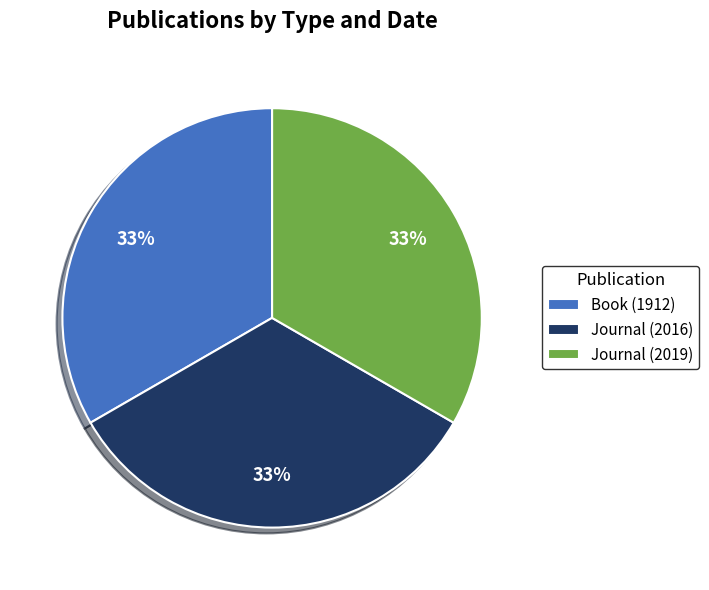

To the nearest percent, what percentage of the pie is Journal (2019)?

33%